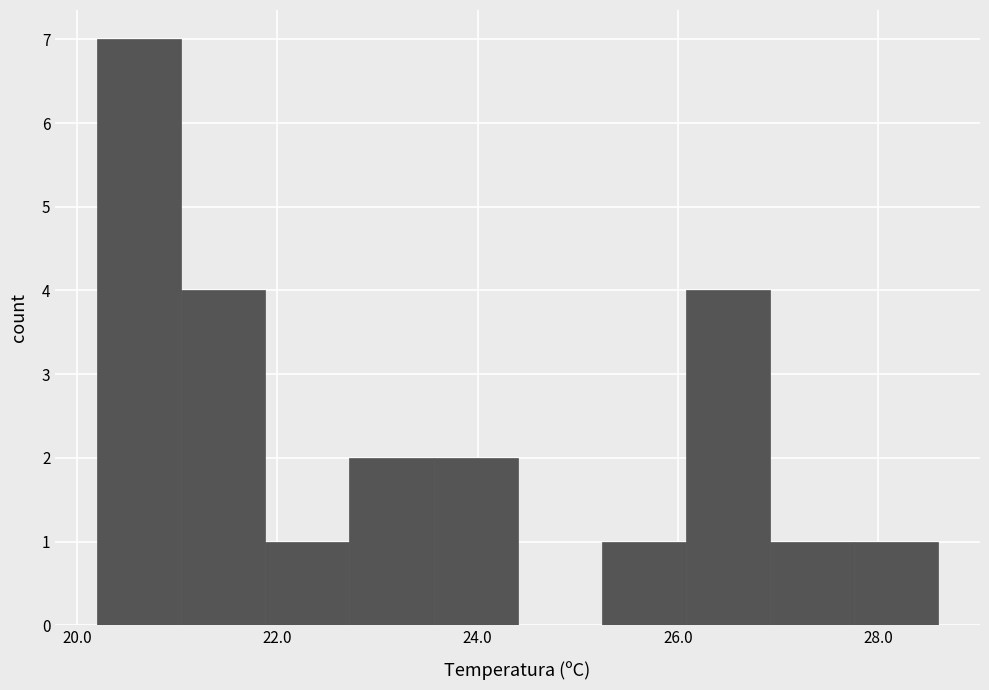

How tall is the bar that spans 22.72 to 23.56 on the x-axis? Neither the bar edges nor the heights are printed on the chart, so give them approximately, as read against the axes.

2